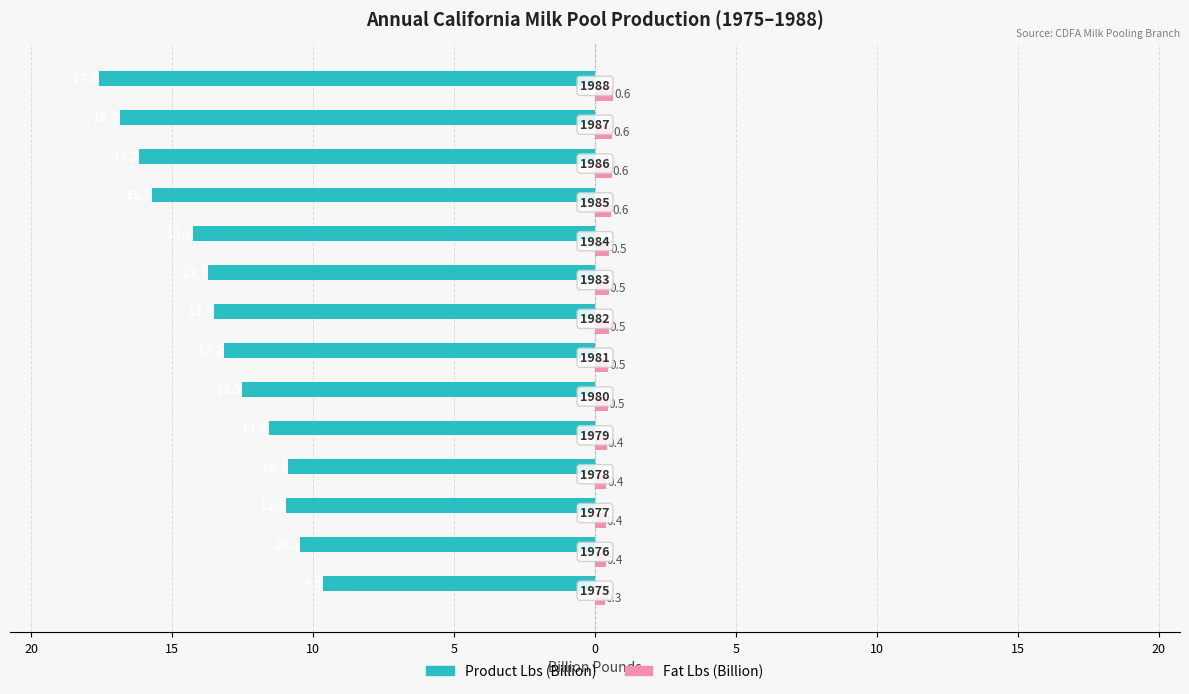

What are all the series names shown in the legend?

Product Lbs (Billion), Fat Lbs (Billion)